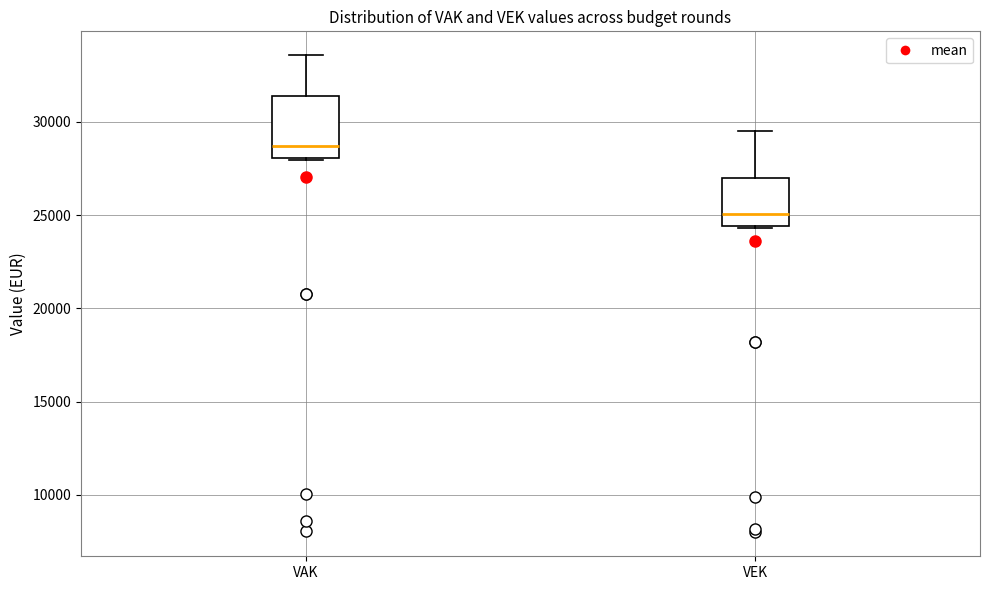

Which box's median line is the highest?

VAK